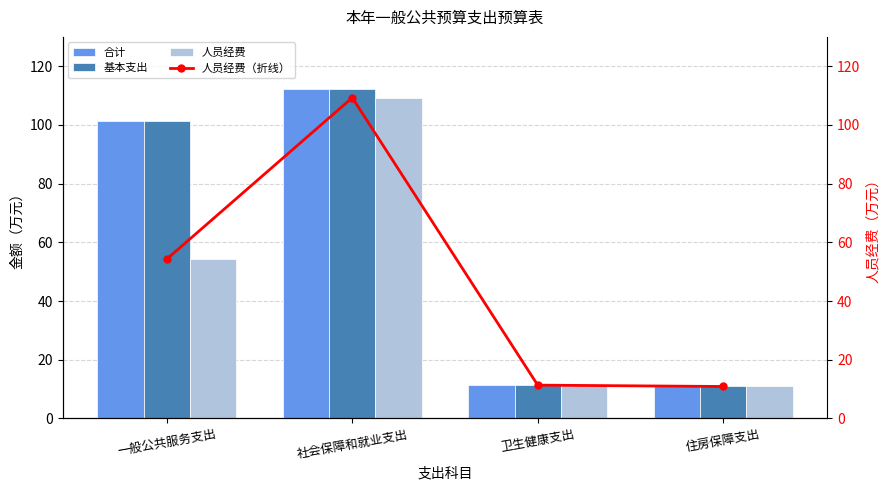

How many values in the 人员经费（折线） series exceed 54?

2